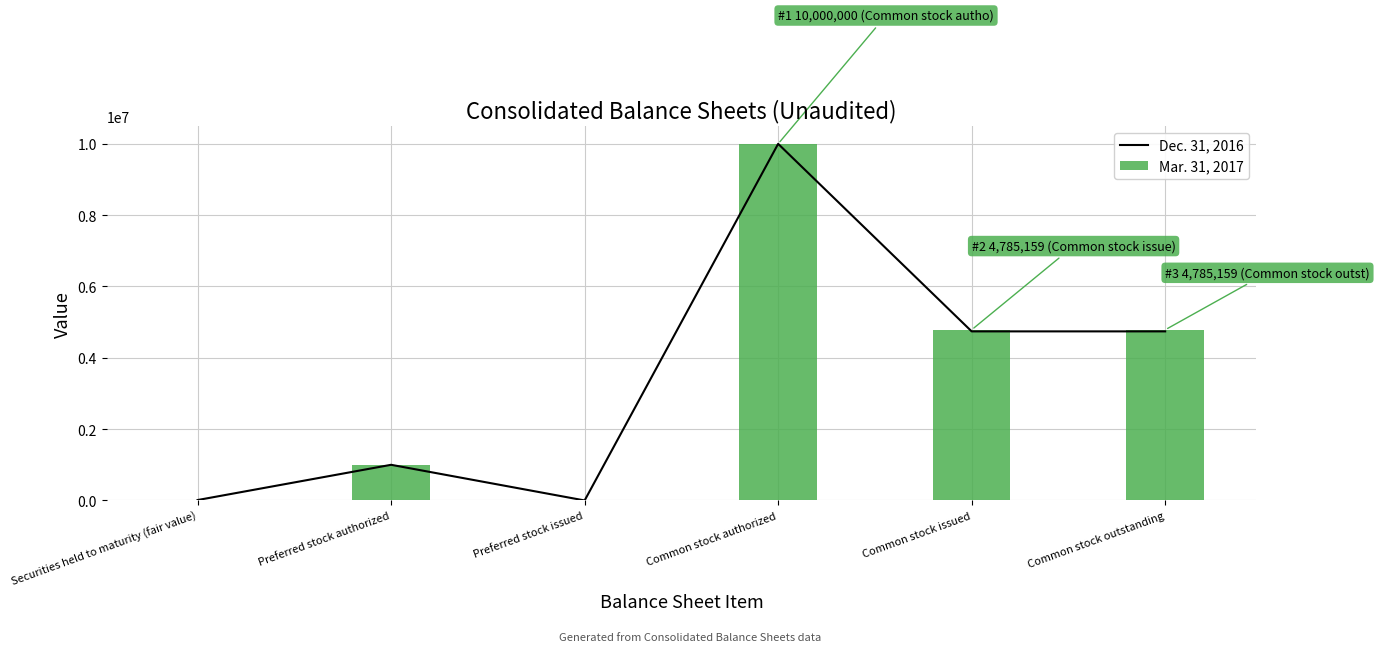

Which series has the largest total across all categories?

Mar. 31, 2017